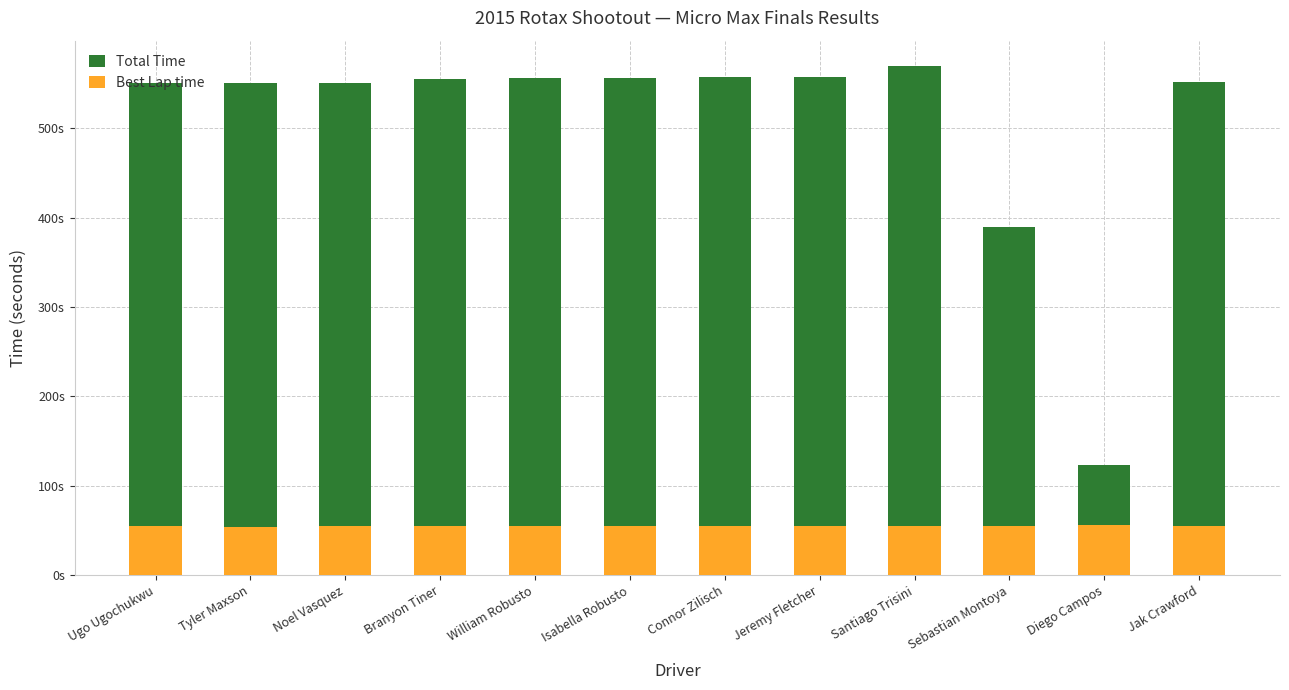

Reading left to right, transcribe all the data shown in this chart.

Total Time: 550.7	550.8	550.9	555.7	556.1	556.2	557.0	557.1	569.7	389.9	123.8	552.2
Best Lap time: 54.7	54.5	54.7	54.7	54.8	54.9	55.0	54.8	55.3	54.9	56.2	54.7